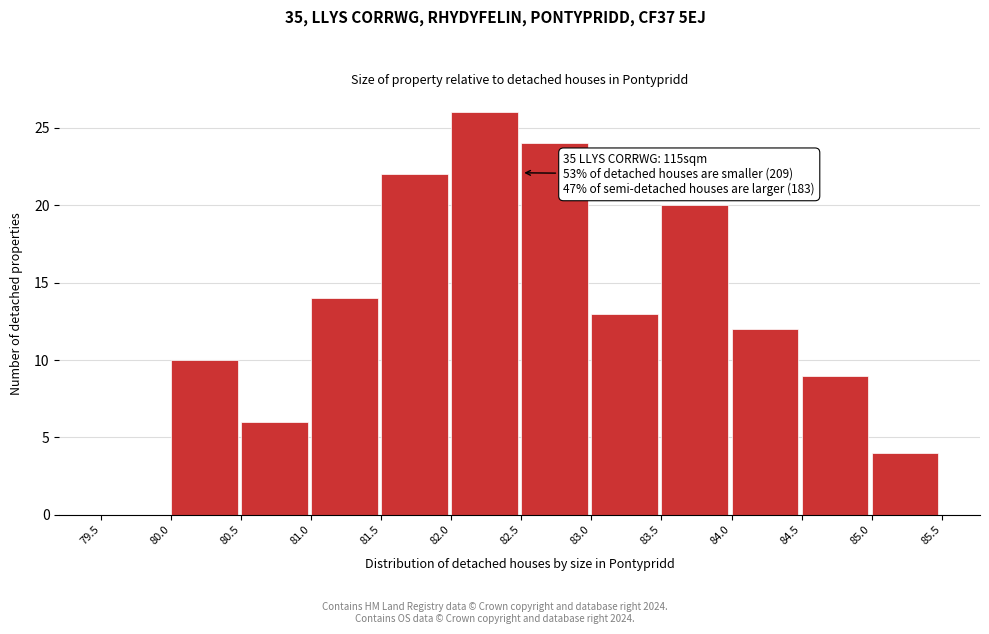

Which range on the x-axis has the tallest bar?

82.0 to 82.5